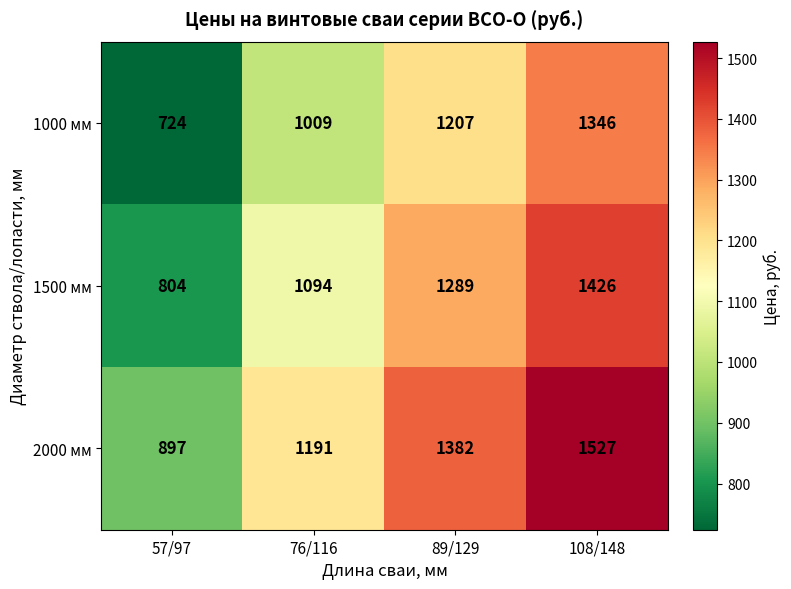

Which series has the widest spread of values?

2000 мм